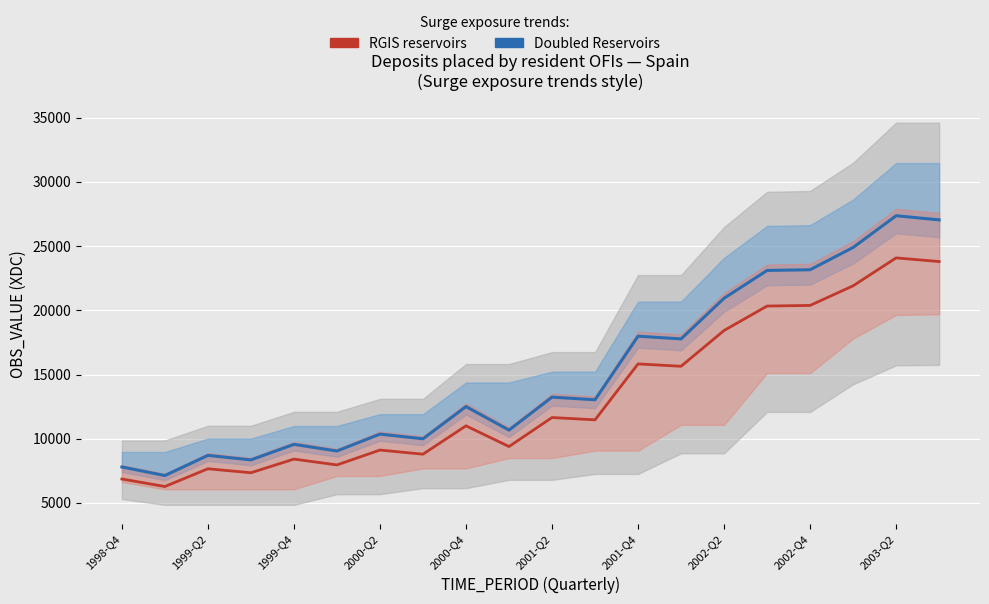

True or false: OBS_VALUE (variant) and OBS_VALUE (main) cross at least once.

False